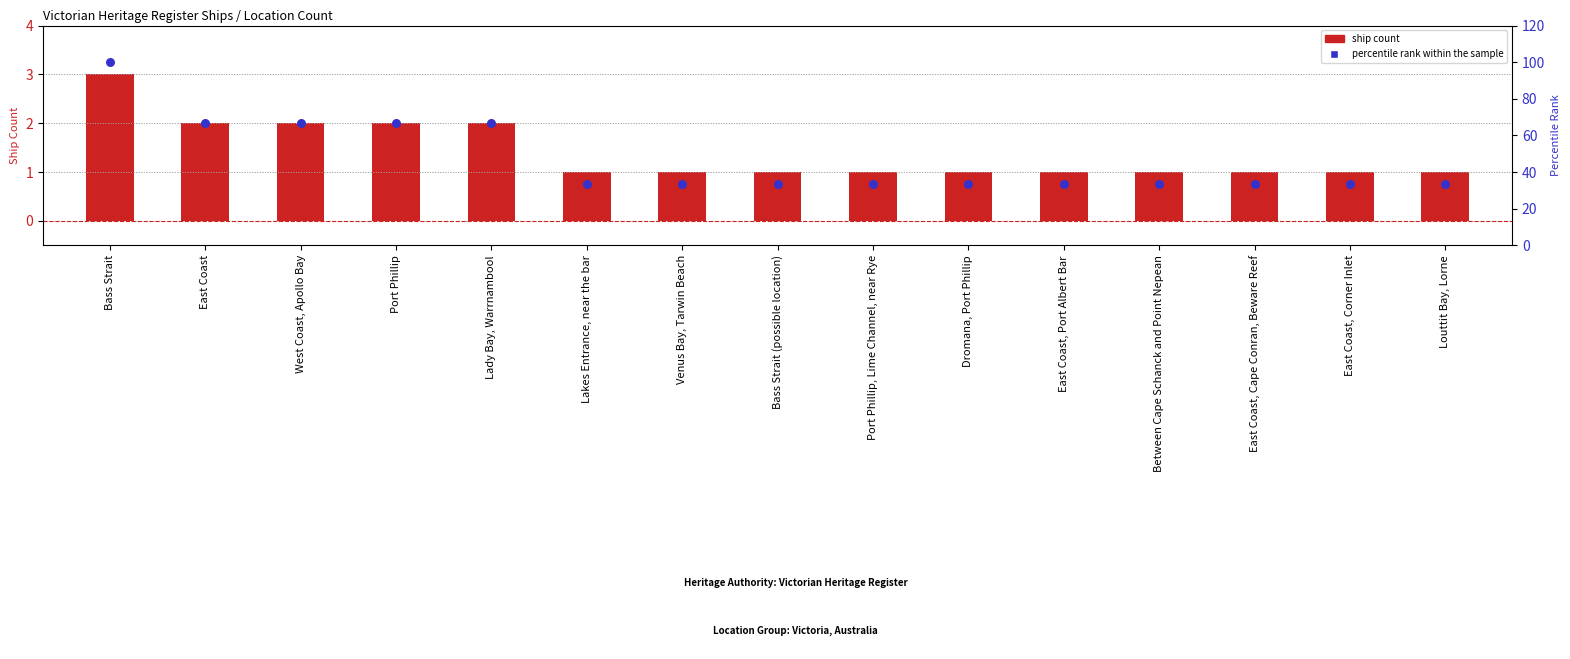

At how many categories does at least one series exceed 31?

15